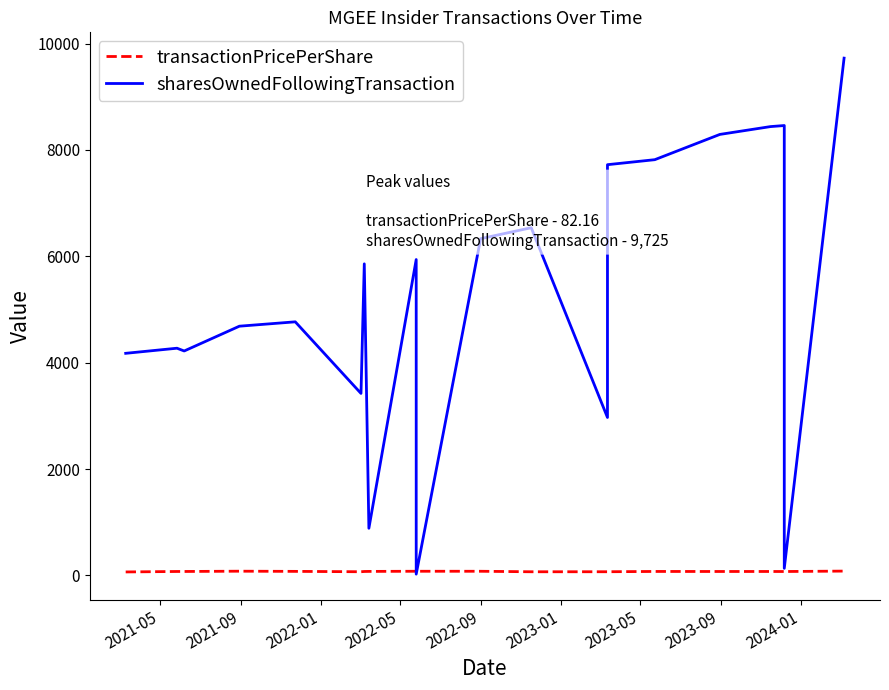

In sharesOwnedFollowingTransaction, how many points are higher than both neighbors (excluding endpoints)?

6